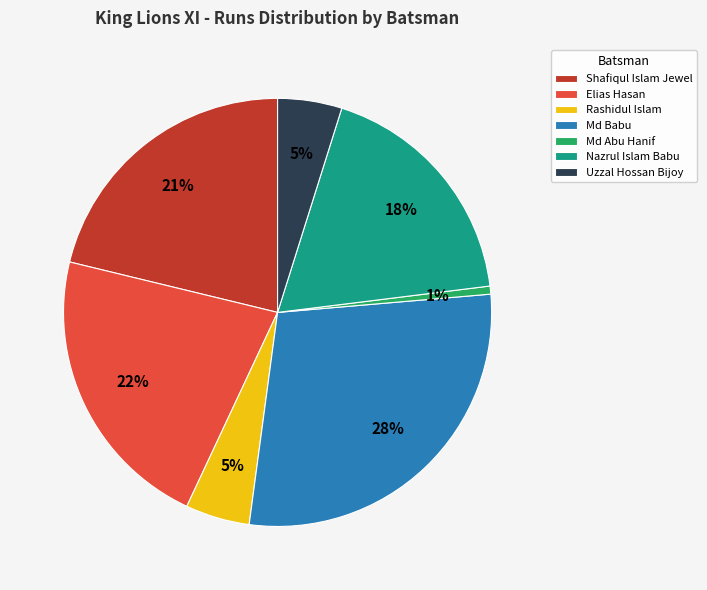

Between Nazrul Islam Babu and Rashidul Islam, which is larger?

Nazrul Islam Babu